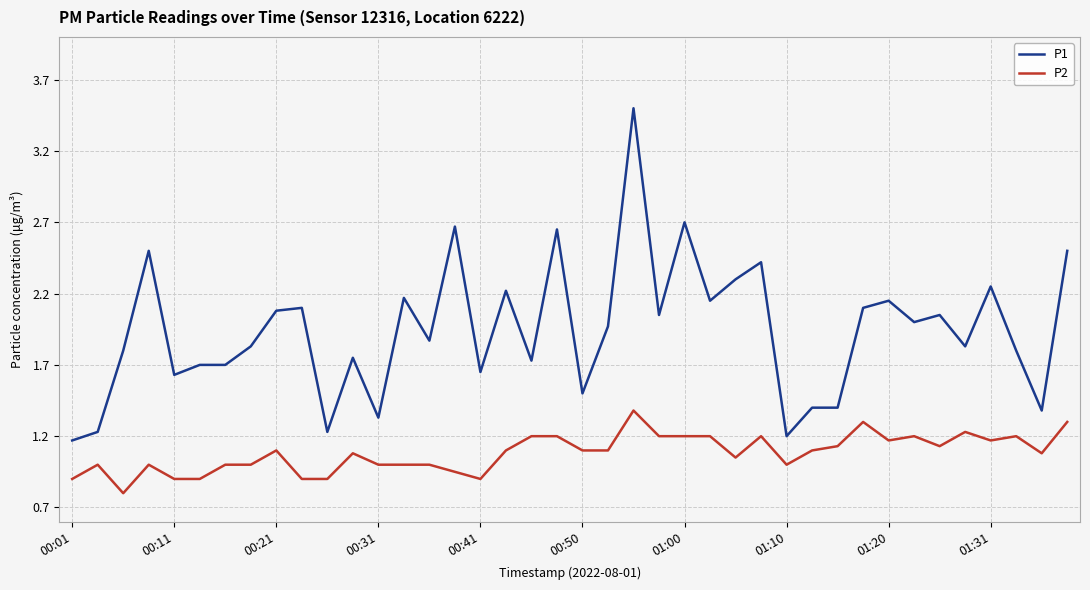

What is the maximum value for P1?

3.5